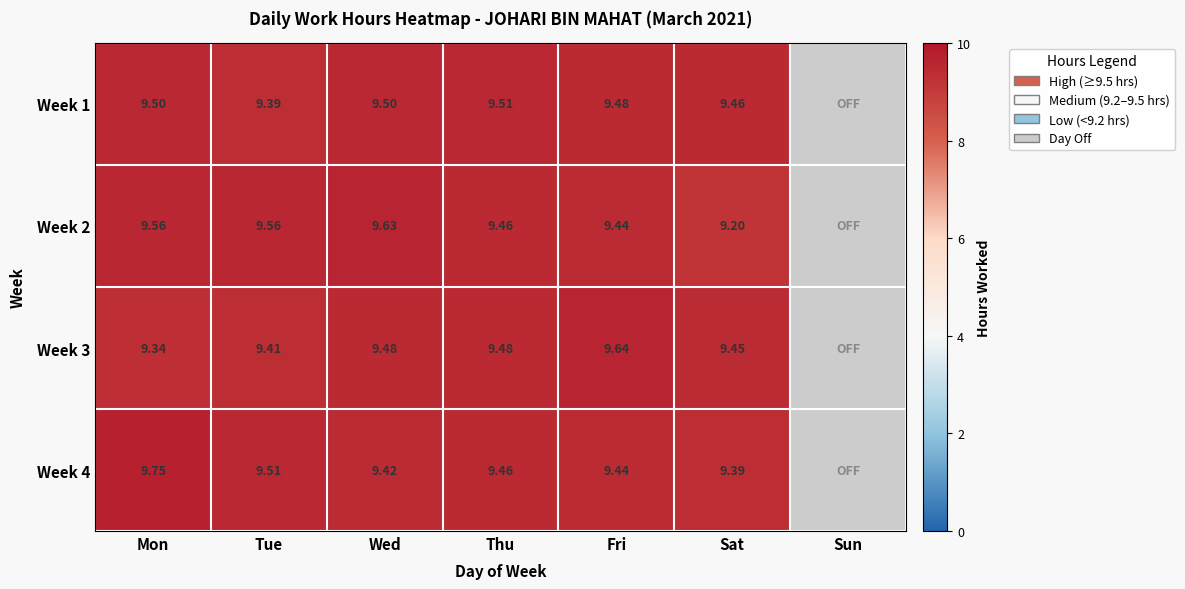

At which category does the chart reach its peak across all series?

Mon